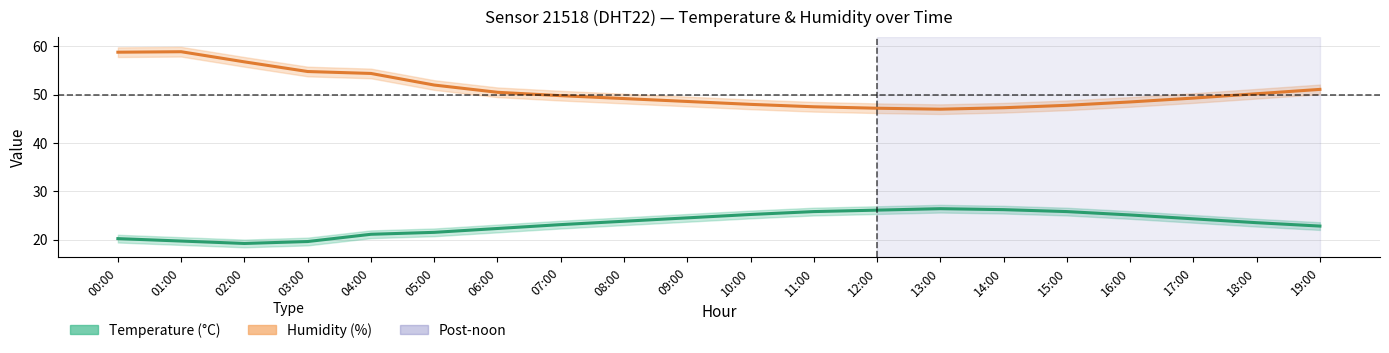

What is the difference between the maximum and second lowest values in the Humidity (%) series?

11.7